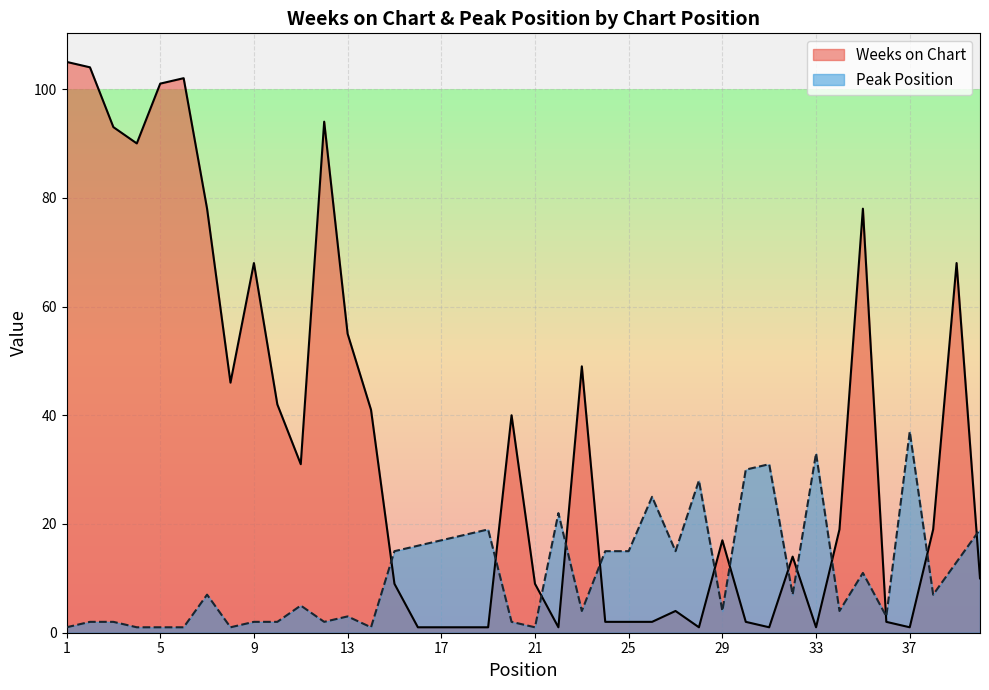

What is the difference between the Peak Position values at 2 and 1?

1